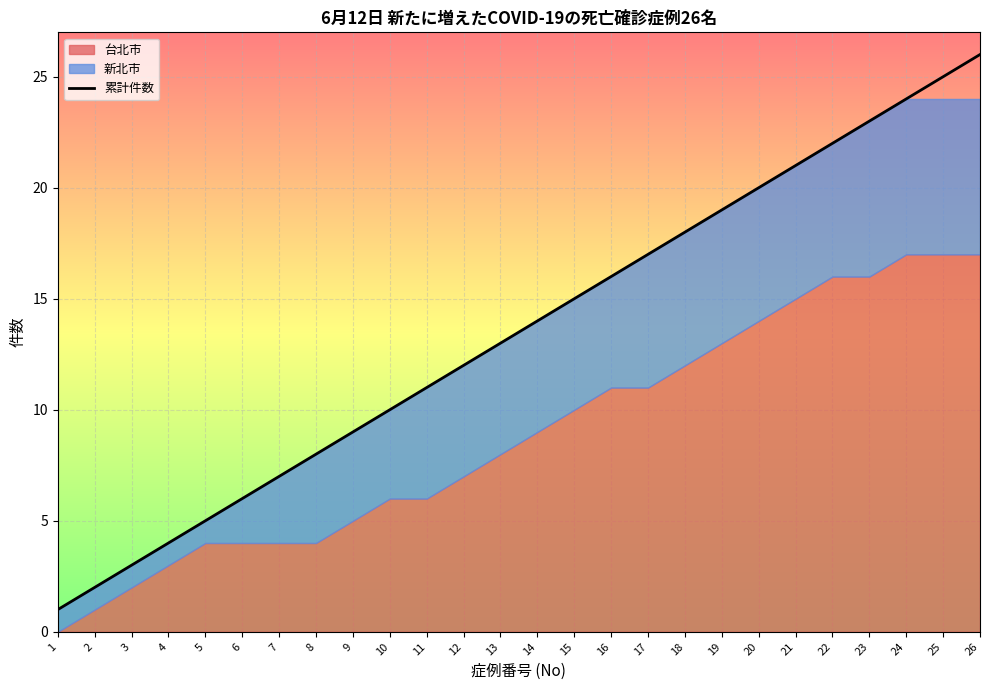

What is the difference between the maximum and minimum values?

25